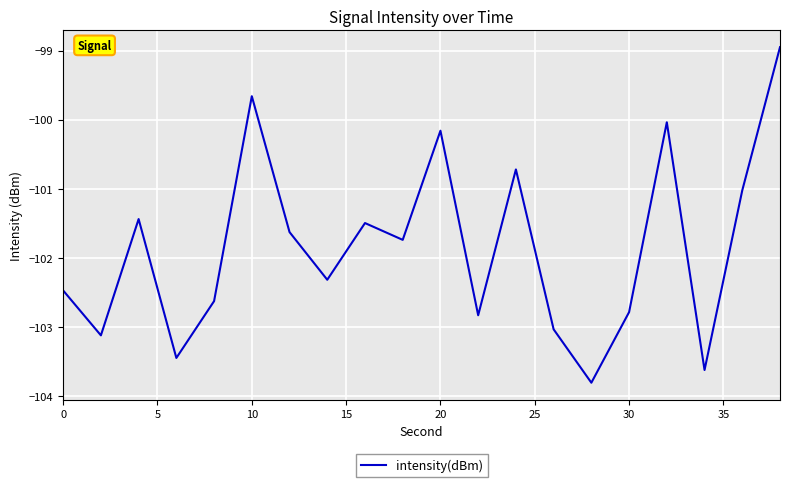

What is the maximum value shown in the chart?

-99.0